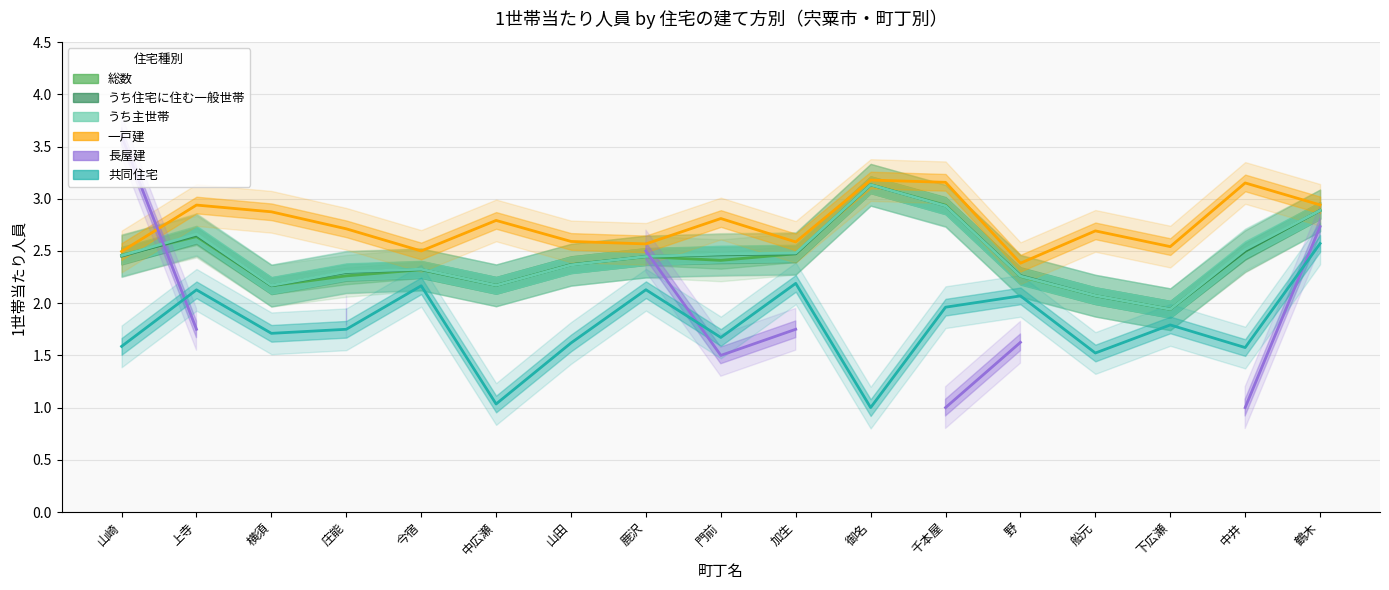

What is the lowest value of the 一戸建 series?

2.4